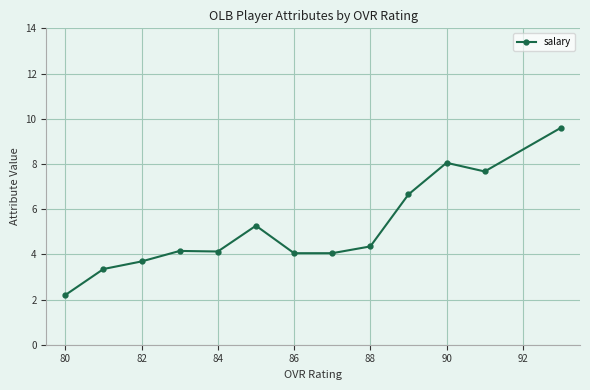

What is the difference between the second highest and second lowest values?

4.7